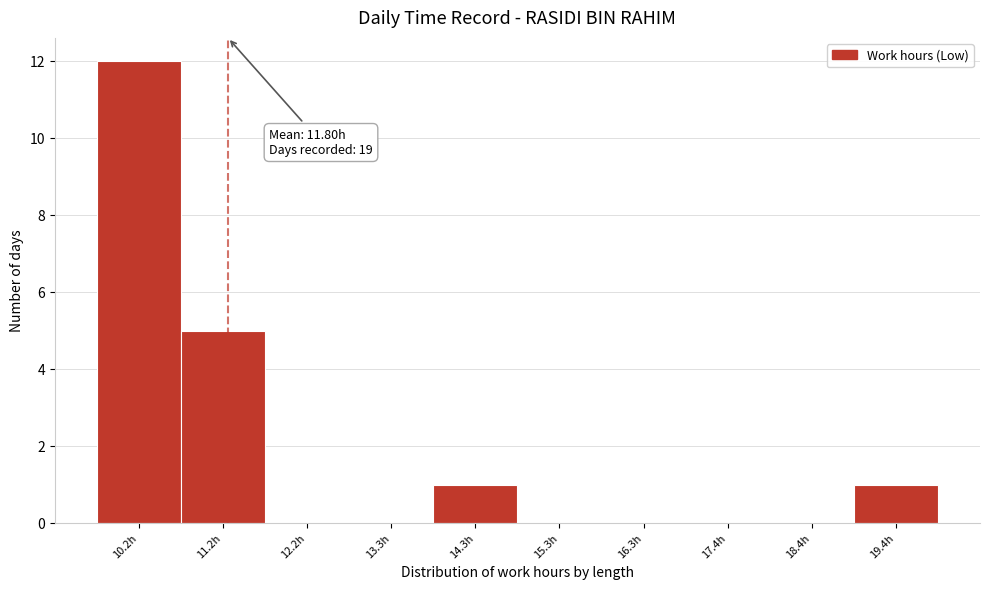

Reading left to right, list all the values displayed in this chart.

10.2h=12	11.2h=5	12.2h=0	13.3h=0	14.3h=1	15.3h=0	16.3h=0	17.4h=0	18.4h=0	19.4h=1